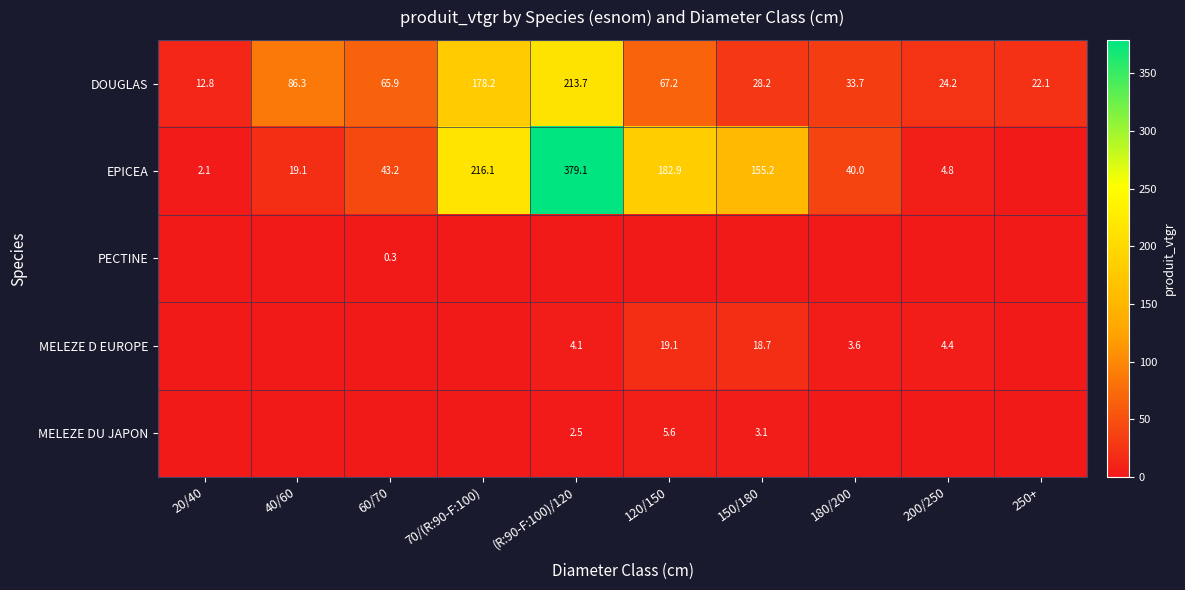

How many values in the DOUGLAS series are below 65?

5